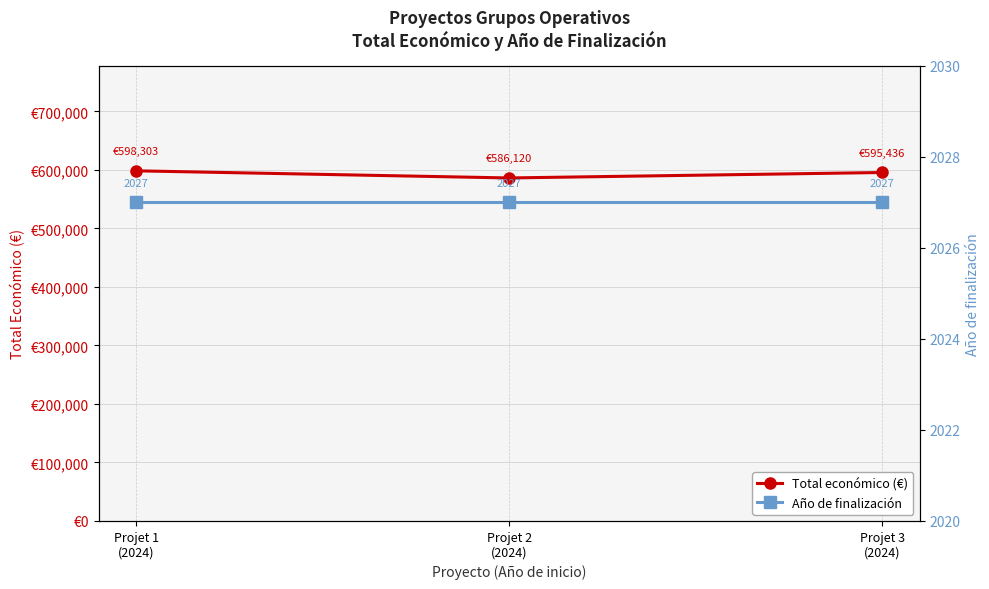

What is the total value across all series at Projet 2
(2024)?

588147